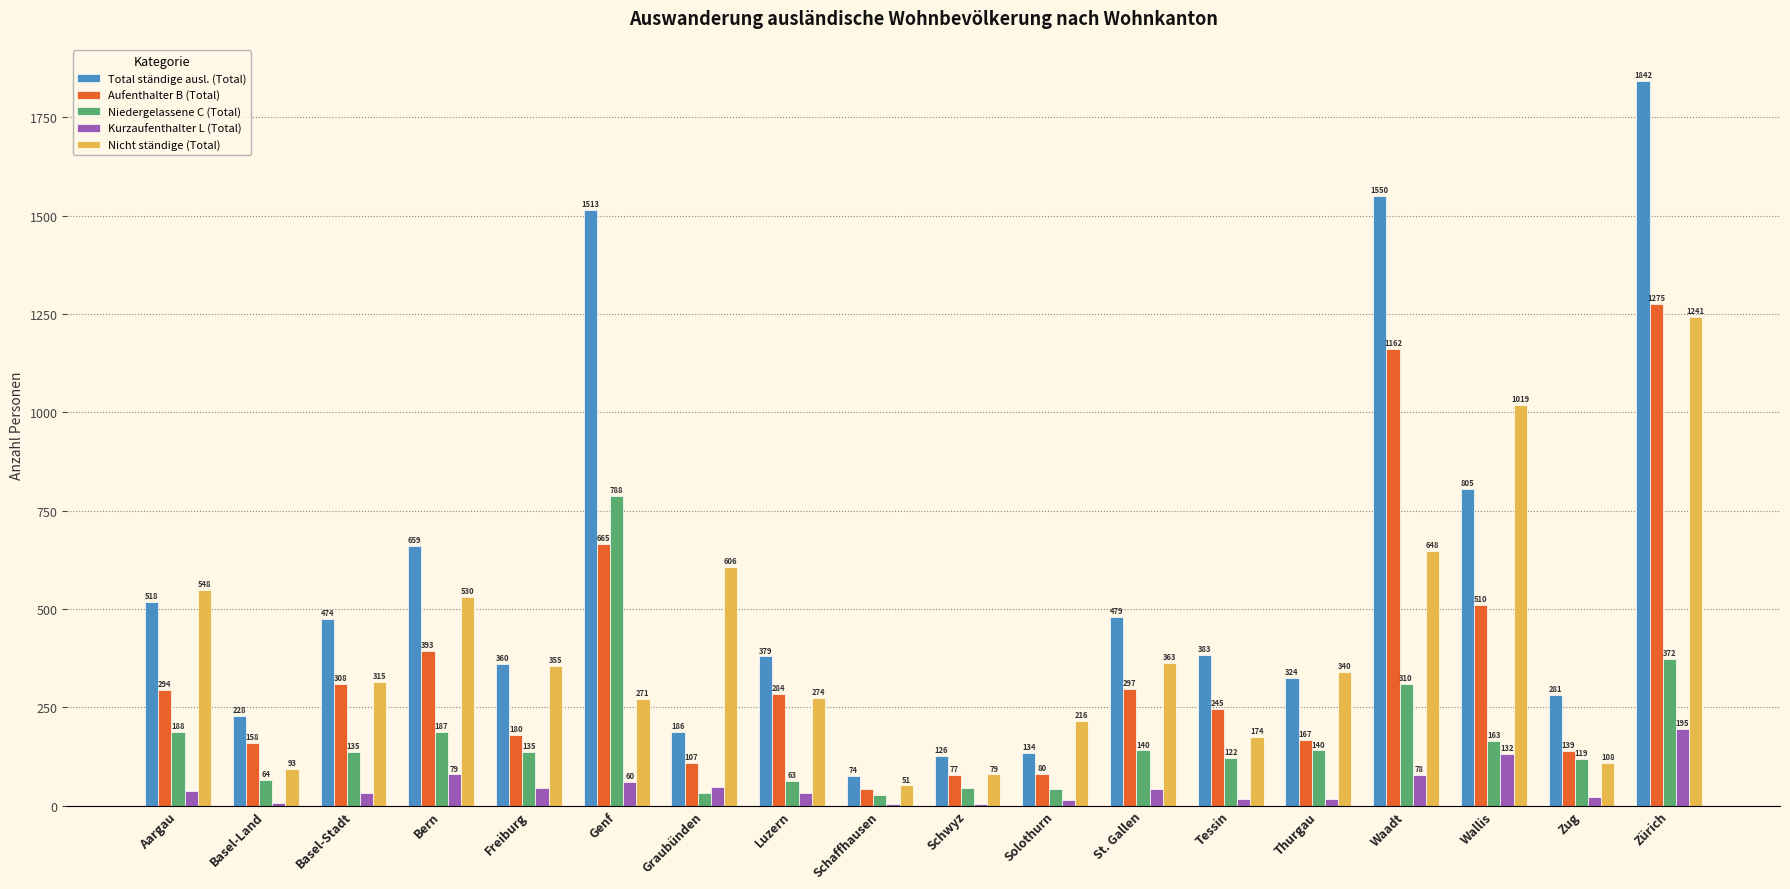

What is the maximum value shown in the chart?

1842